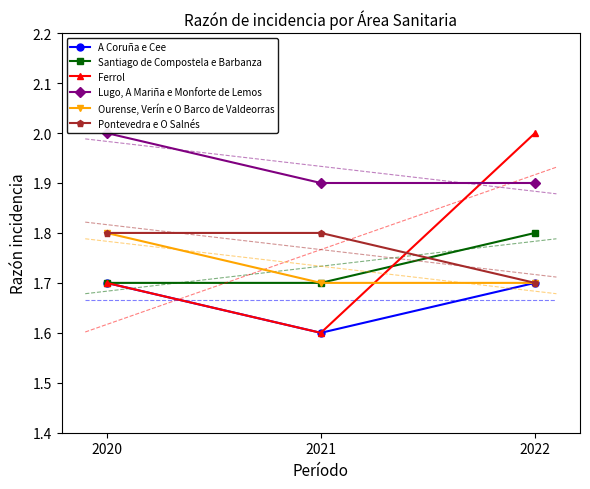

True or false: Ourense, Verín e O Barco de Valdeorras has a value of 2.4 at 2020.

False